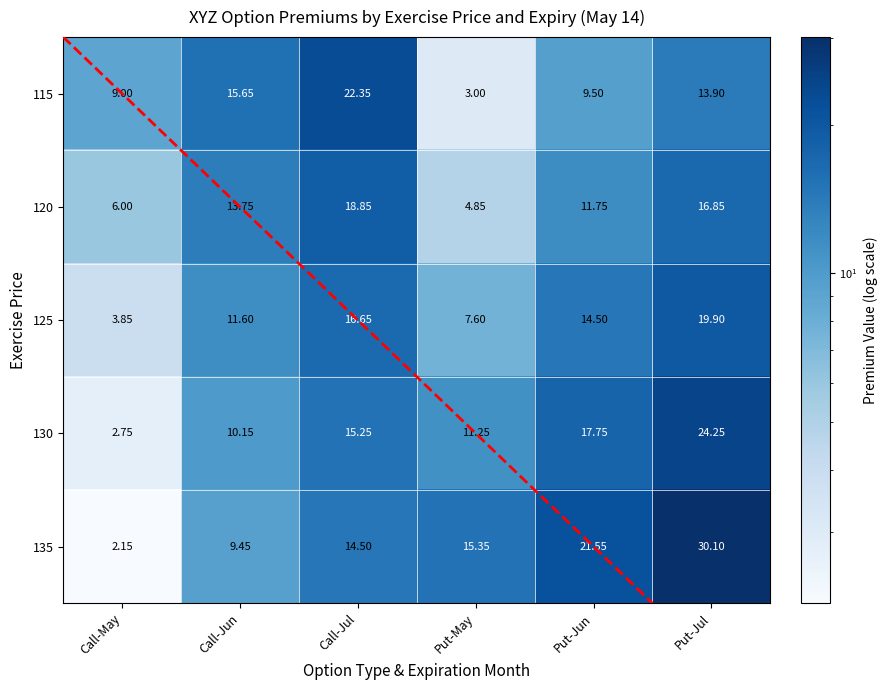

At which label does 115 first exceed 13?

Call-Jun